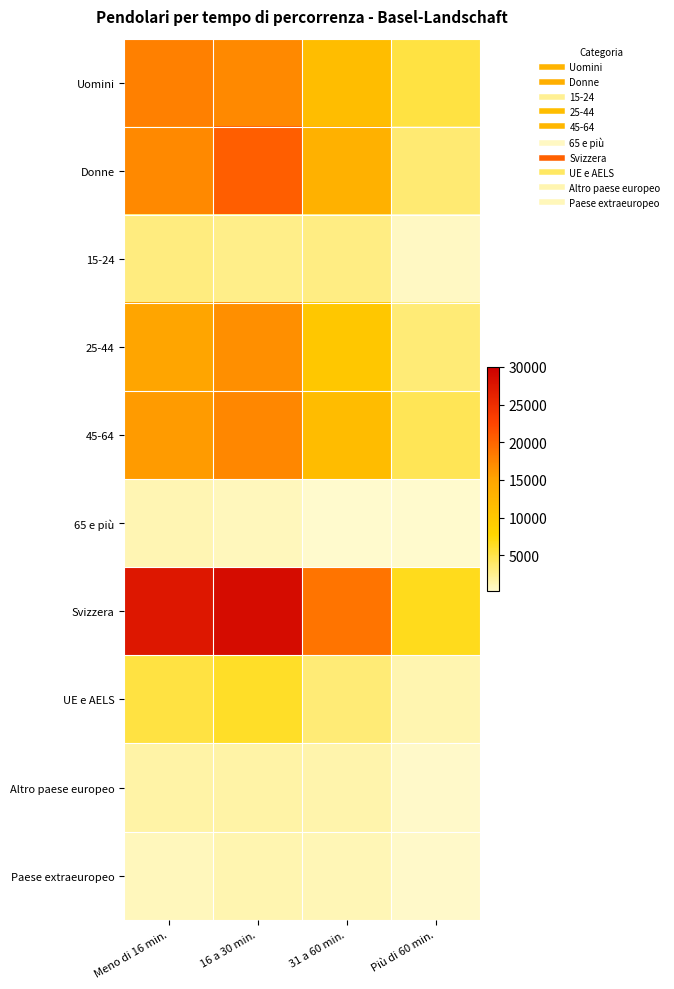

Reading right to left, list all the values displayed in this chart.

Uomini: Più di 60 min.=5271.3	31 a 60 min.=11454.3	16 a 30 min.=17242.7	Meno di 16 min.=17972.5
Donne: Più di 60 min.=3466.4	31 a 60 min.=13338.4	16 a 30 min.=20539.1	Meno di 16 min.=17214.5
15-24: Più di 60 min.=549.7	31 a 60 min.=2928.7	16 a 30 min.=2735.3	Meno di 16 min.=3092.3
25-44: Più di 60 min.=3410.6	31 a 60 min.=9890.0	16 a 30 min.=16775.3	Meno di 16 min.=15011.0
45-64: Più di 60 min.=4539.2	31 a 60 min.=11699.7	16 a 30 min.=17426.5	Meno di 16 min.=15896.1
65 e più: Più di 60 min.=238.1	31 a 60 min.=274.2	16 a 30 min.=844.6	Meno di 16 min.=1187.6
Svizzera: Più di 60 min.=6614.3	31 a 60 min.=18940.1	16 a 30 min.=28512.8	Meno di 16 min.=27410.7
UE e AELS: Più di 60 min.=1332.1	31 a 60 min.=3357.6	16 a 30 min.=6217.3	Meno di 16 min.=5272.1
Altro paese europeo: Più di 60 min.=328.7	31 a 60 min.=1477.8	16 a 30 min.=1706.2	Meno di 16 min.=1618.6
Paese extraeuropeo: Più di 60 min.=428.2	31 a 60 min.=1017.1	16 a 30 min.=1306.6	Meno di 16 min.=885.6